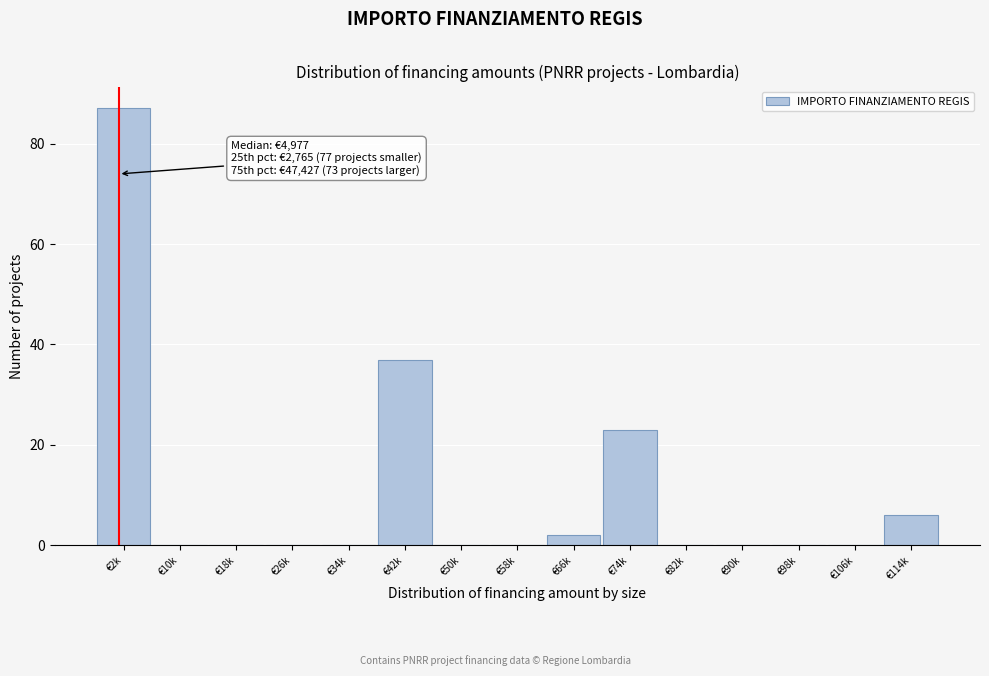

Reading left to right, extract all data points from this chart.

€2k=87	€10k=0	€18k=0	€26k=0	€34k=0	€42k=37	€50k=0	€58k=0	€66k=2	€74k=23	€82k=0	€90k=0	€98k=0	€106k=0	€114k=6